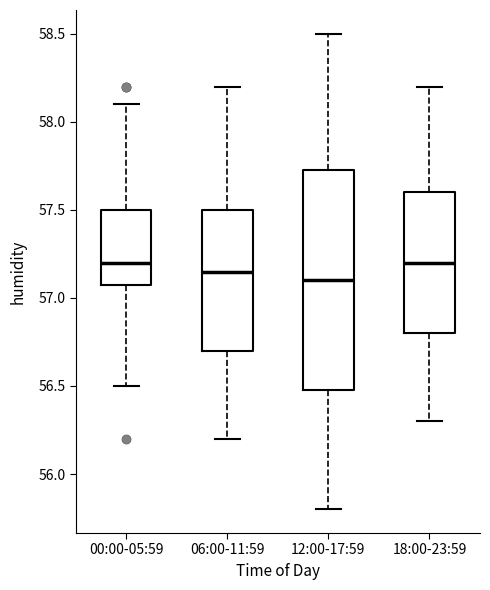

Reading left to right, transcribe this box plot: for each box, give where its median line is, the range the box spans, and where its two whiskers end, as read against the y-axis. The values are not printed on the chart, so give them approximately, as read against the axis.

00:00-05:59: median 57.20, box 57.10 to 57.50, whiskers 56.50 to 58.10
06:00-11:59: median 57.15, box 56.70 to 57.50, whiskers 56.20 to 58.20
12:00-17:59: median 57.10, box 56.50 to 57.75, whiskers 55.80 to 58.50
18:00-23:59: median 57.20, box 56.80 to 57.60, whiskers 56.30 to 58.20